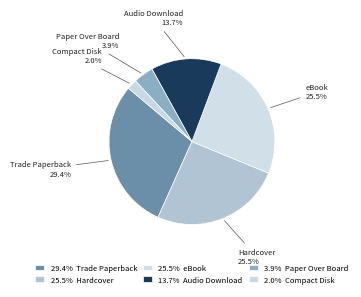

How many segments does this pie chart have?

6